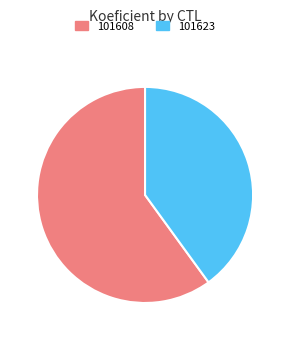

Which slice is the smallest?

101623